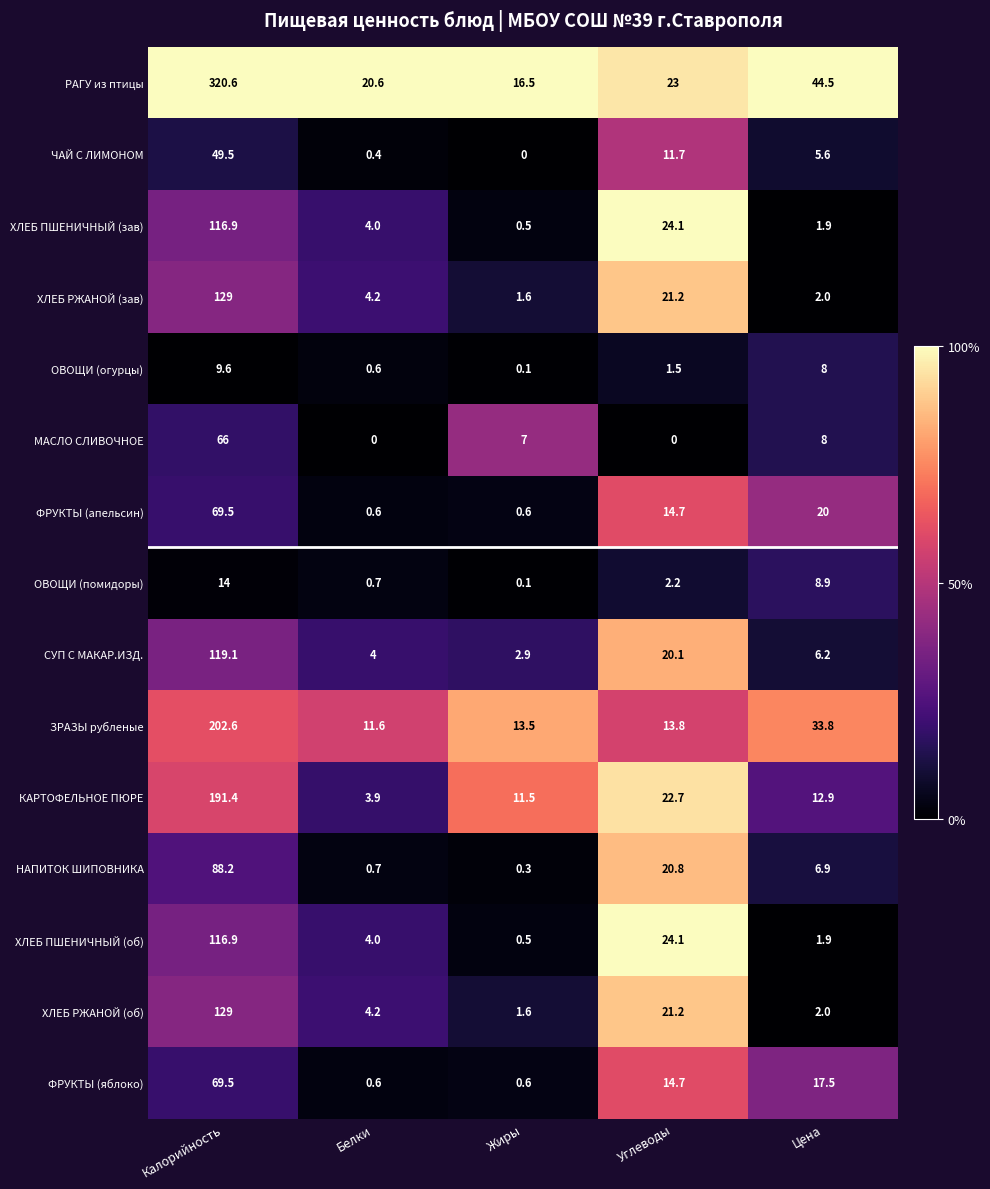

At which label does ЧАЙ С ЛИМОНОМ first exceed 5?

Калорийность